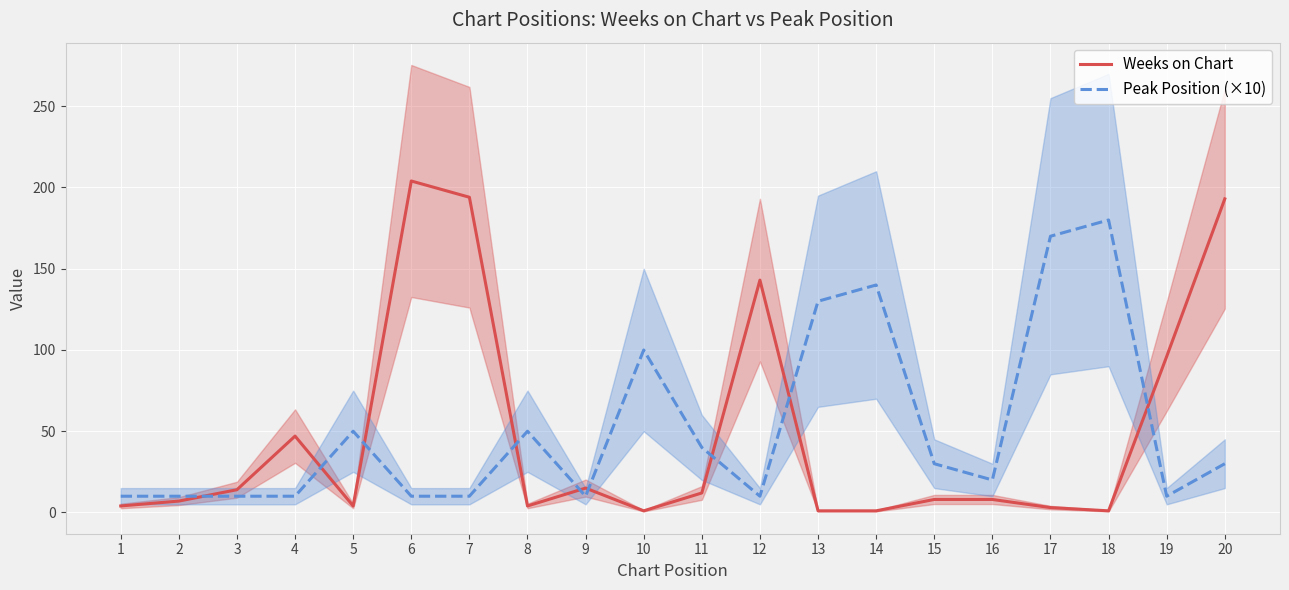

Read the Peak Position (×10) value at 4, to the nearest 5.

10